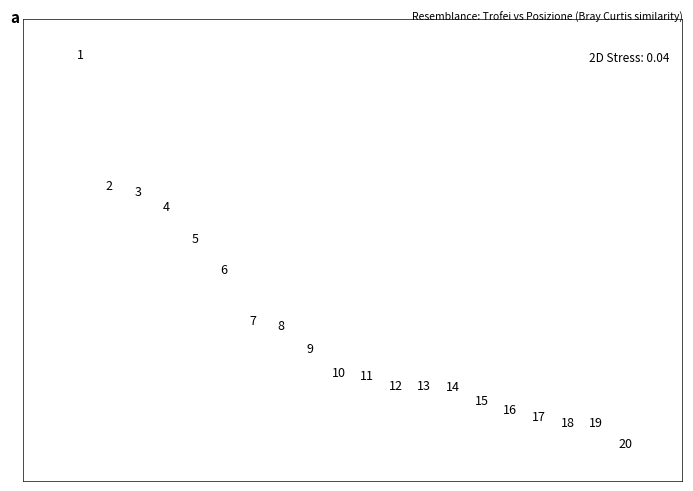

What is the range of X values (max minus min)?

19